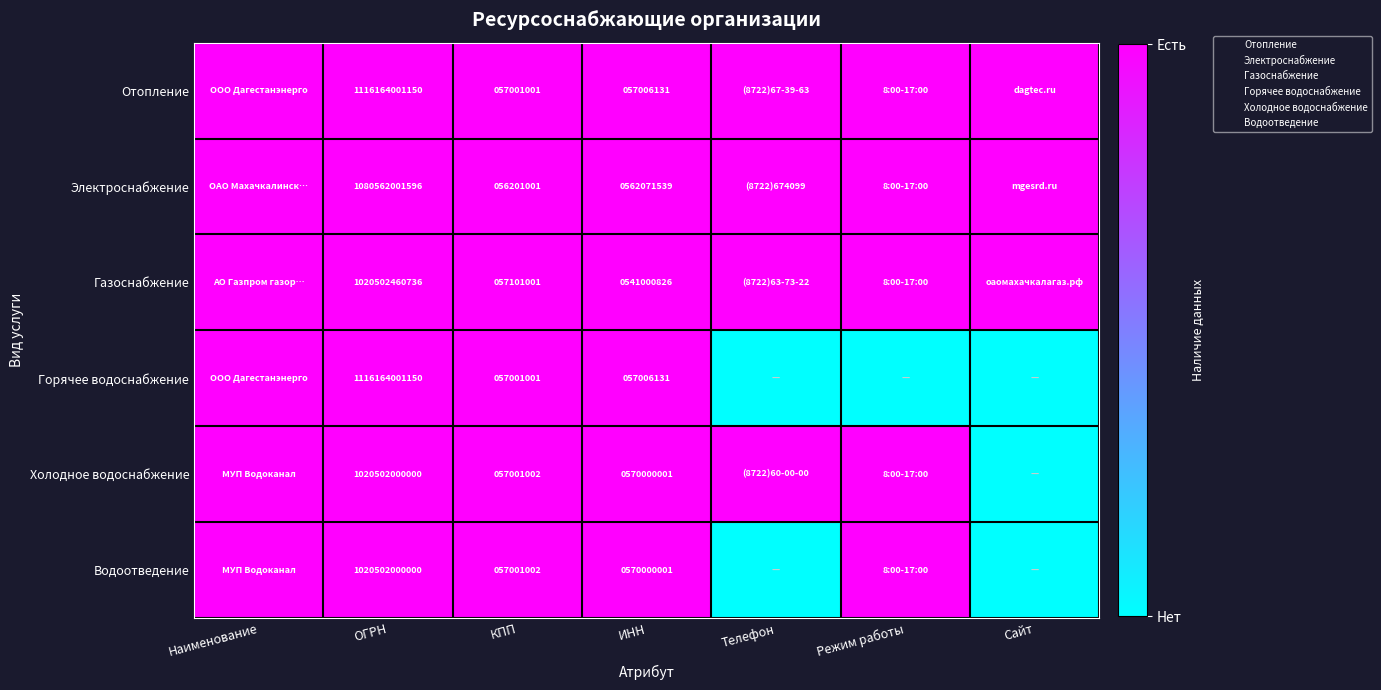

Count the number of data series in this chart.

6